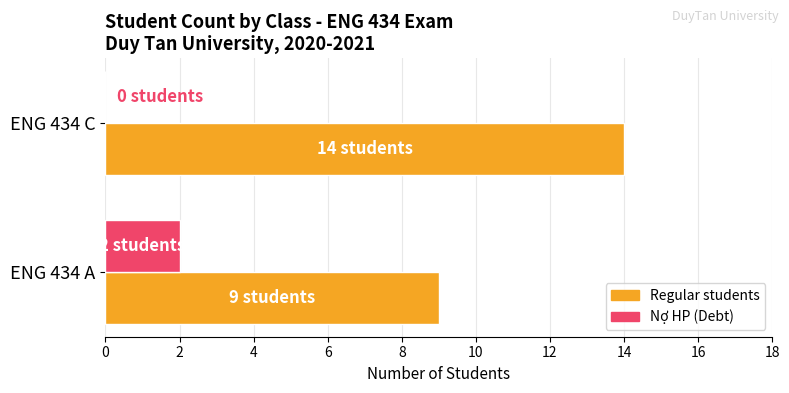

What is the average value of the Regular students series?

12